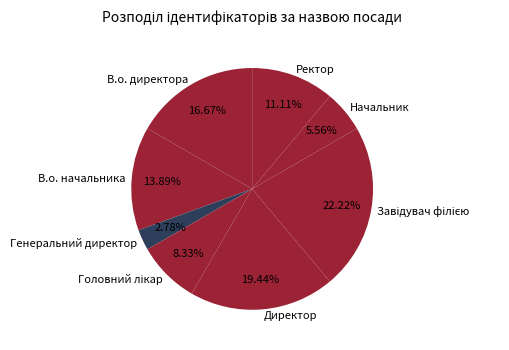

To the nearest percent, what portion does Генеральний директор represent?

3%